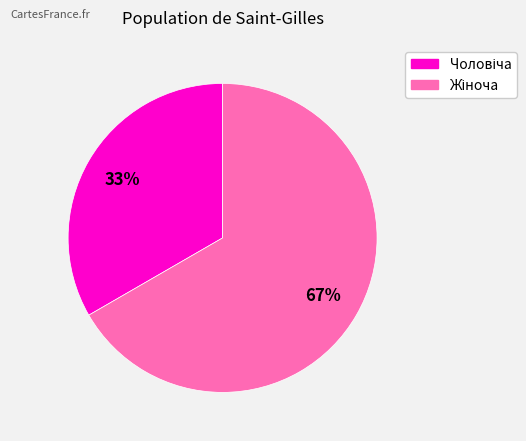

Does any single category account for the majority?

Yes